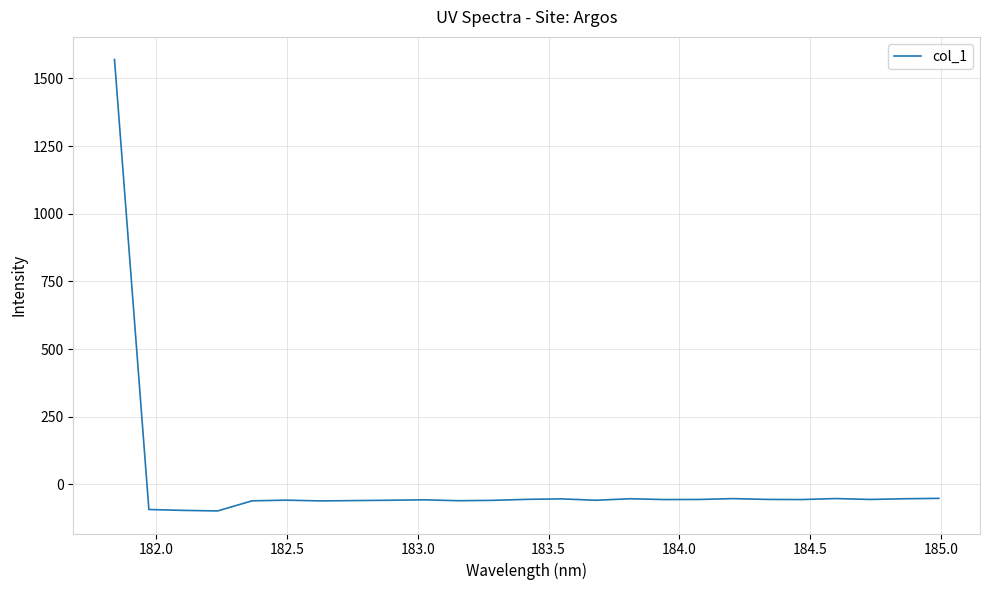

What is the maximum value shown in the chart?

1569.8